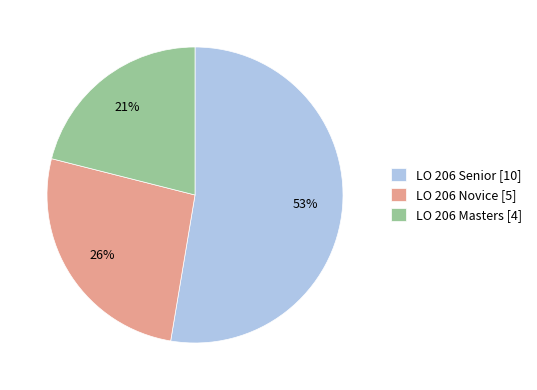

Is it true that LO 206 Novice is 26% of the pie?

True